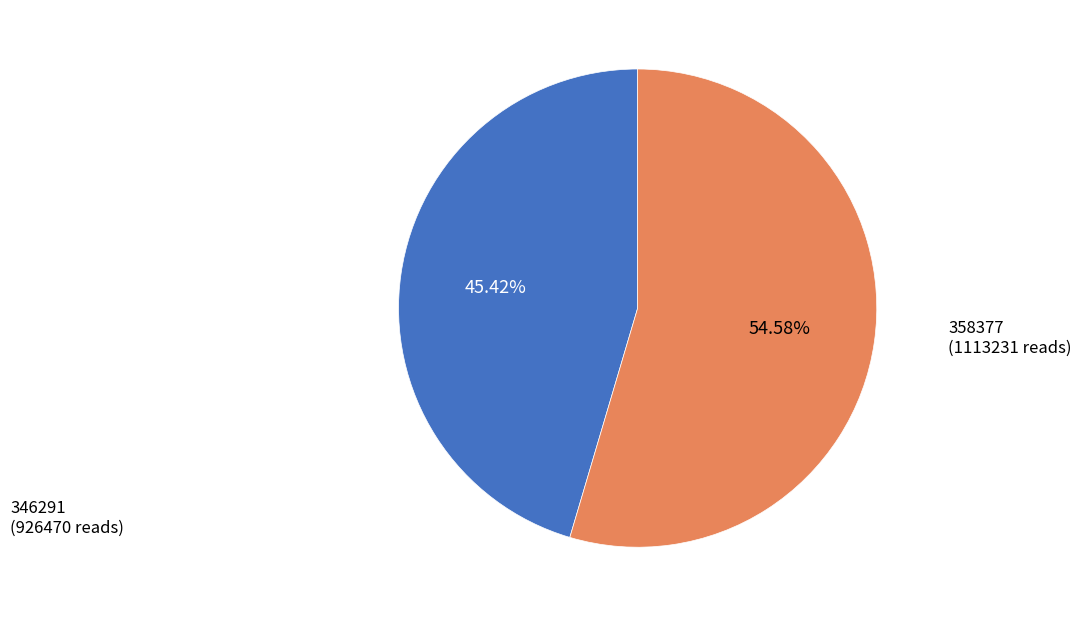

Does any single category account for the majority?

Yes